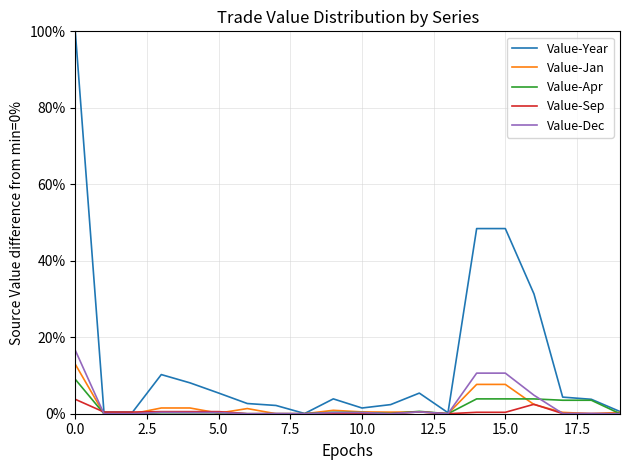

What is the maximum value for Value-Dec?

16.6